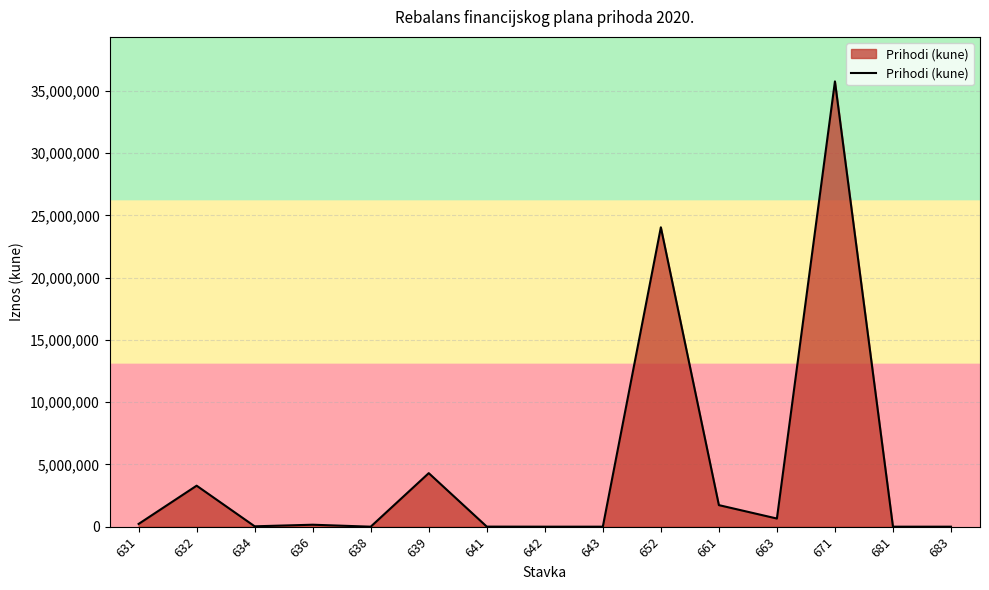

Between 632 and 639, which is larger?

639